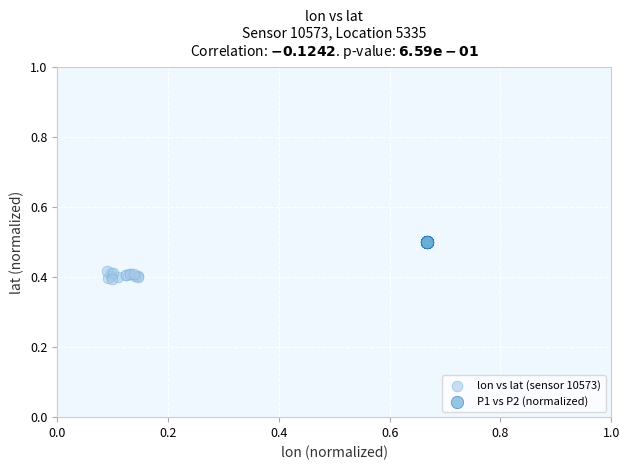

Which series contains the highest Y value?

P1 vs P2 (normalized)